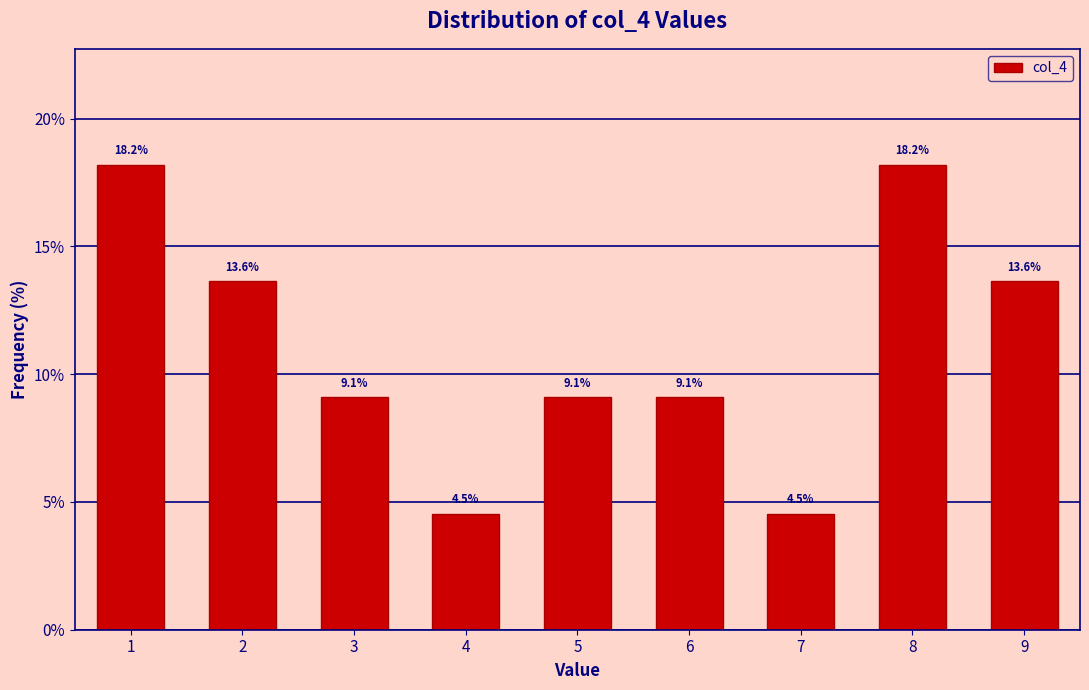

How tall is the bar that spans 8.5 to 9.5 on the x-axis?

13.6